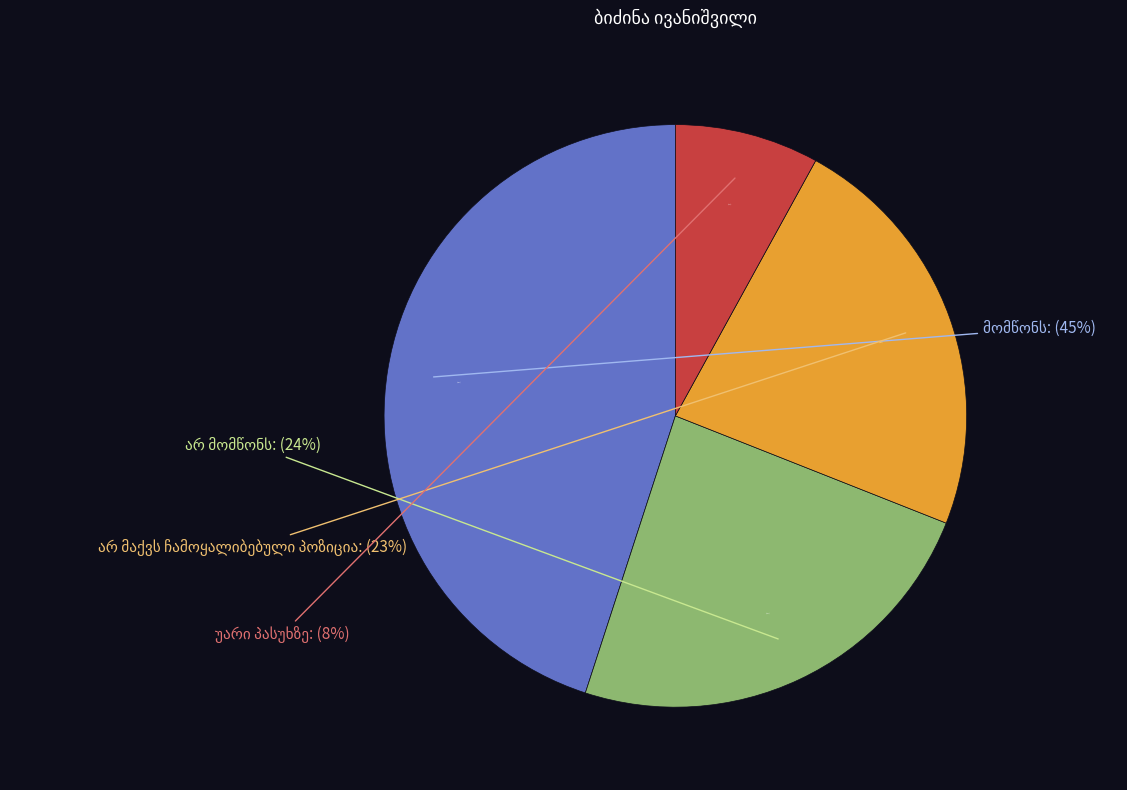

What portion of the pie excludes უარი პასუხზე?

92.0%